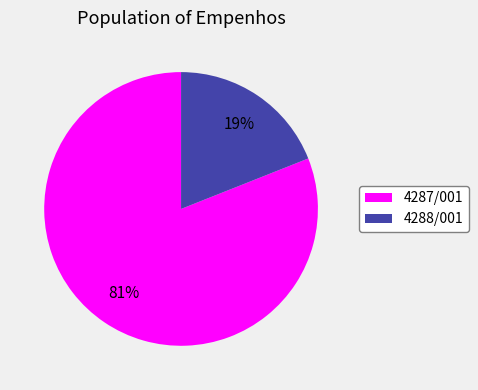

Between 4288/001 and 4287/001, which is larger?

4287/001